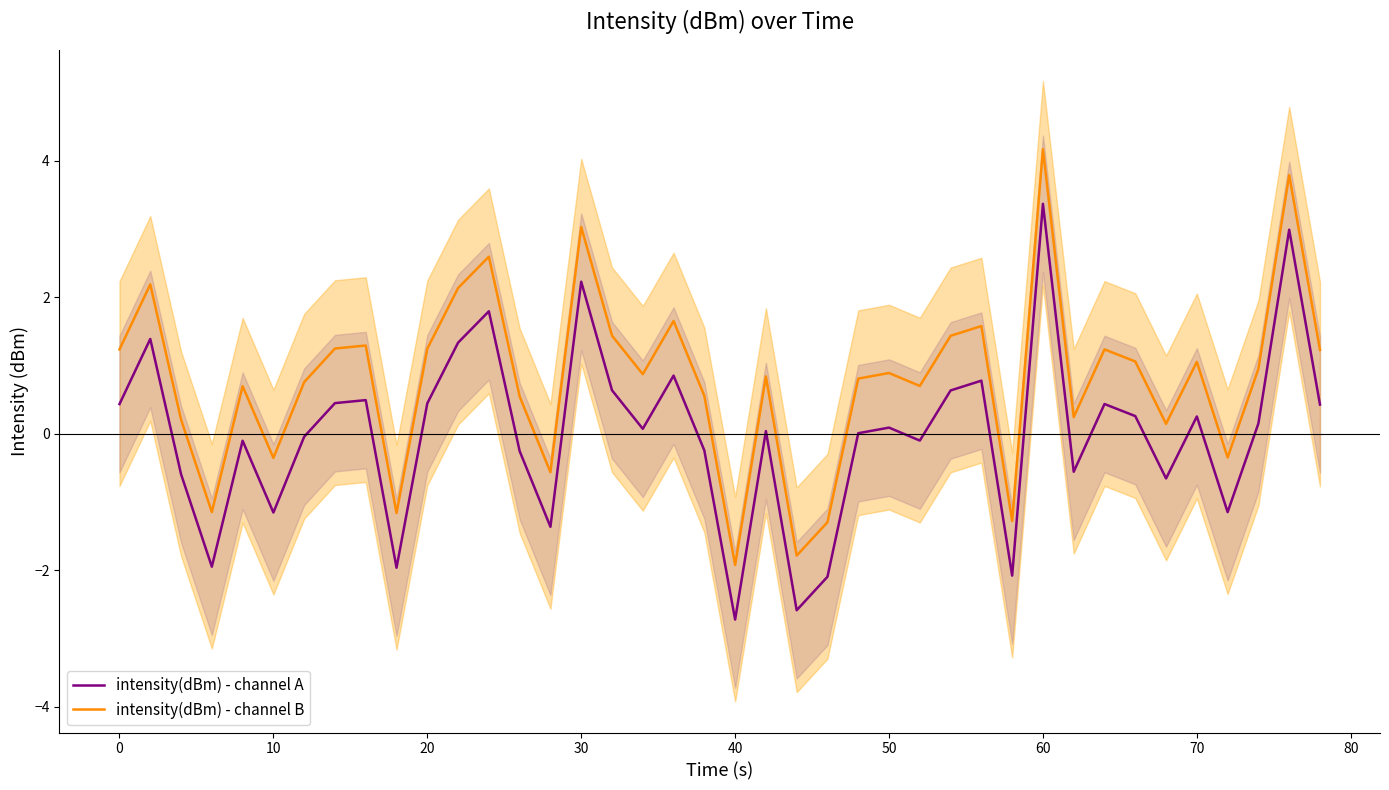

How many lines are shown in the chart?

2